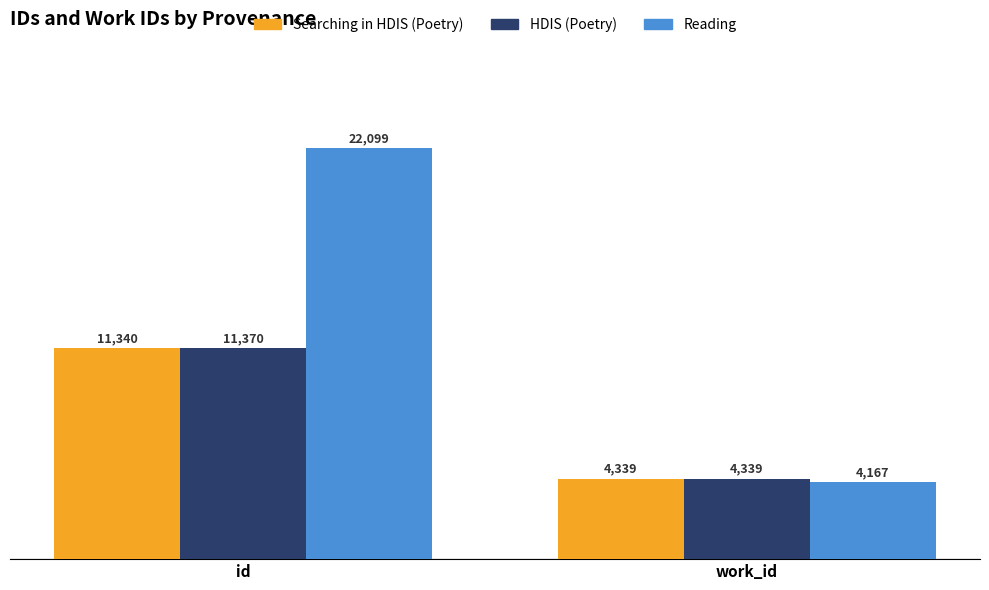

Which label corresponds to the largest value in the chart?

id